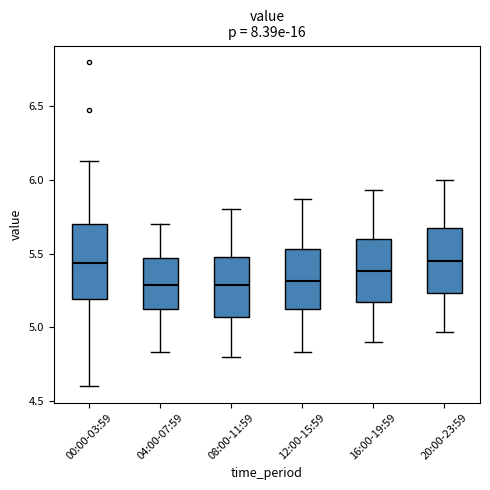

Where does the lower whisker of the box for 12:00-15:59 end on the y-axis? The values are not printed on the chart, so give them approximately, as read against the axis.

4.85